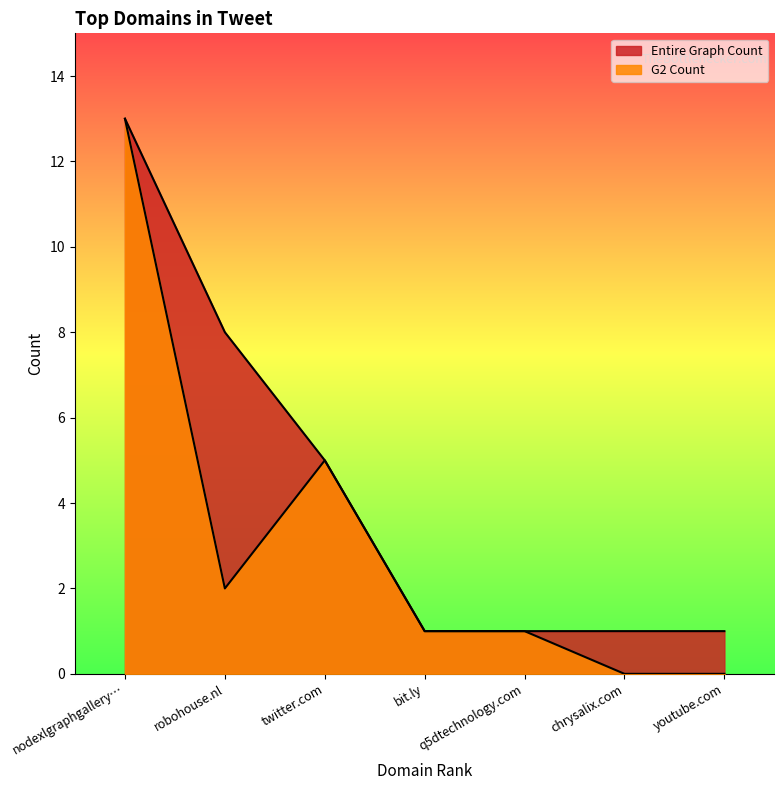

What is the sum of all Entire Graph Count values?

30